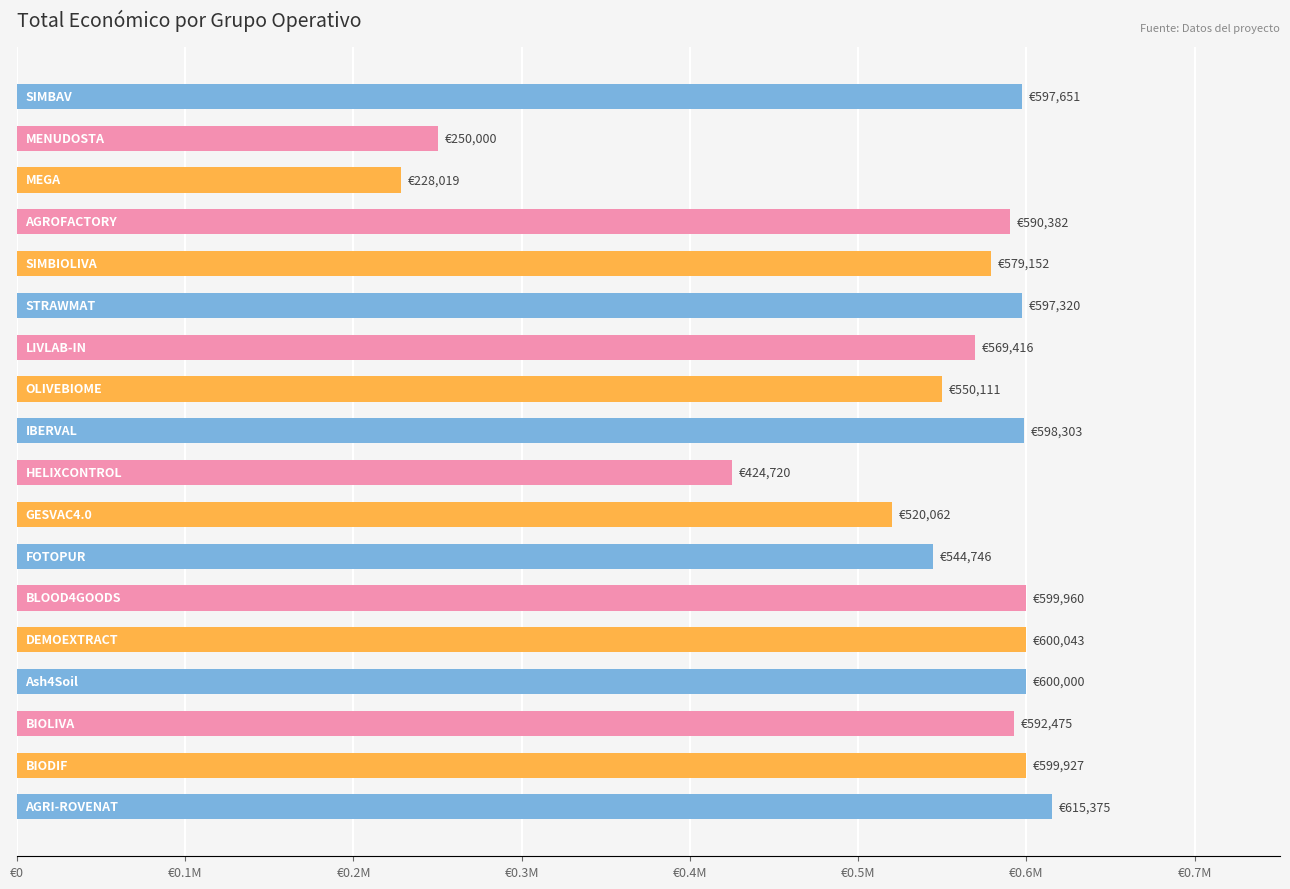

How many categories are shown in the chart?

18